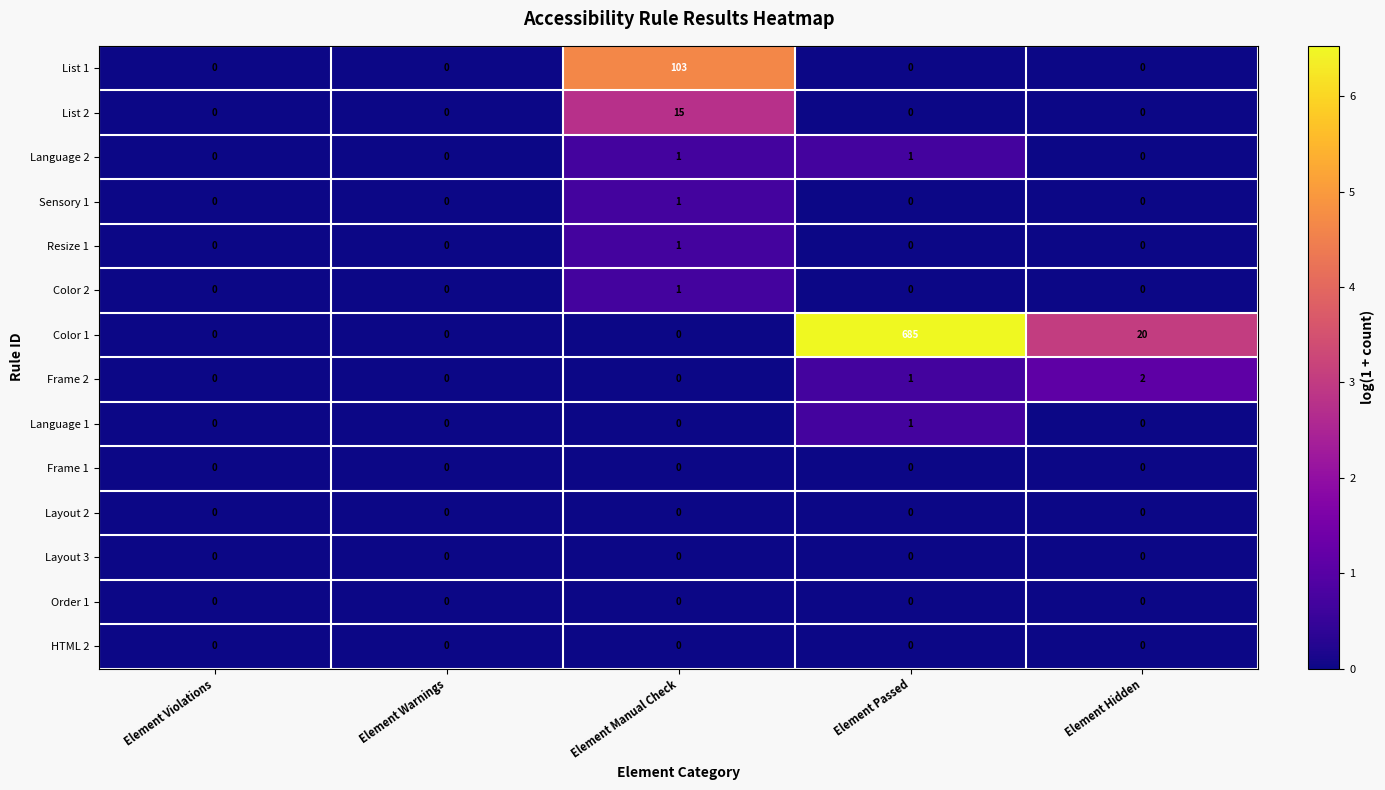

How many Frame 2 values are between 0 and 1?

4